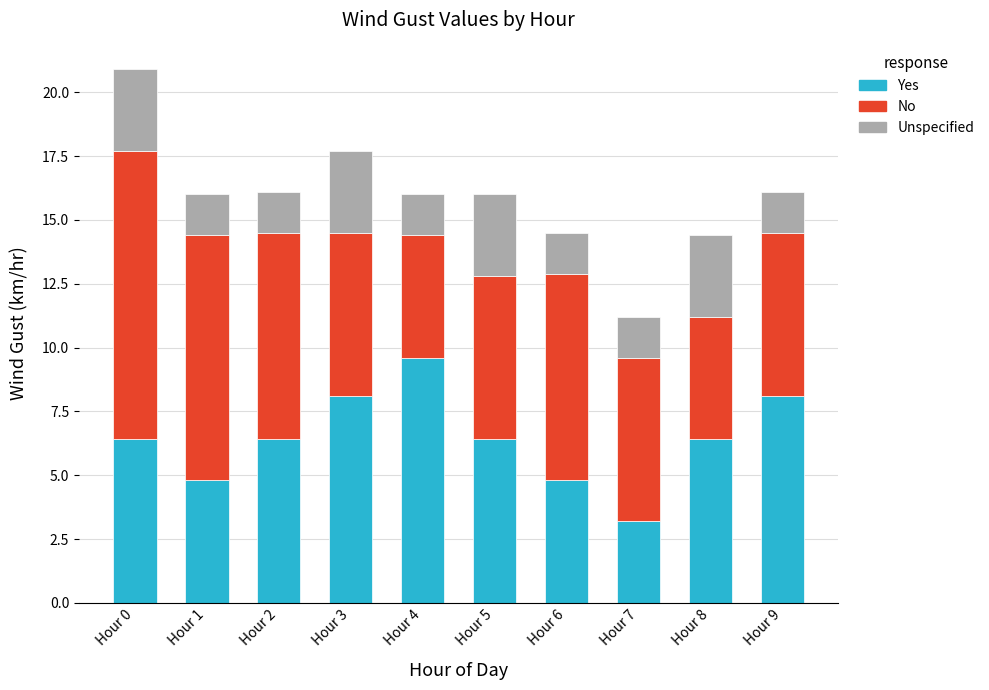

At which label does Yes reach its minimum?

Hour 7